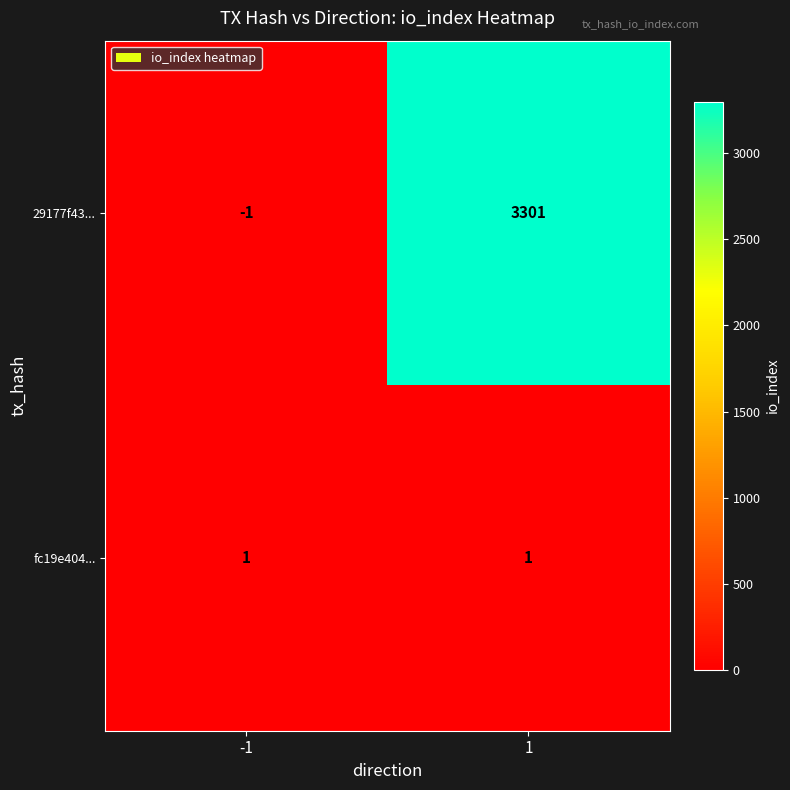

Which series changed the most between -1 and 1?

29177f43...